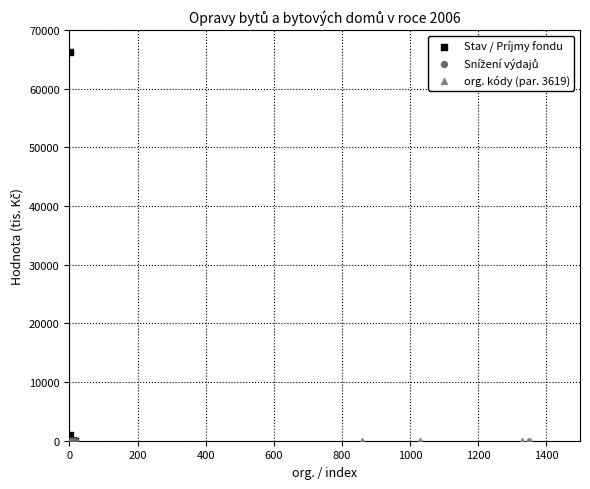

Which series reaches the maximum Y coordinate?

Stav / Príjmy fondu